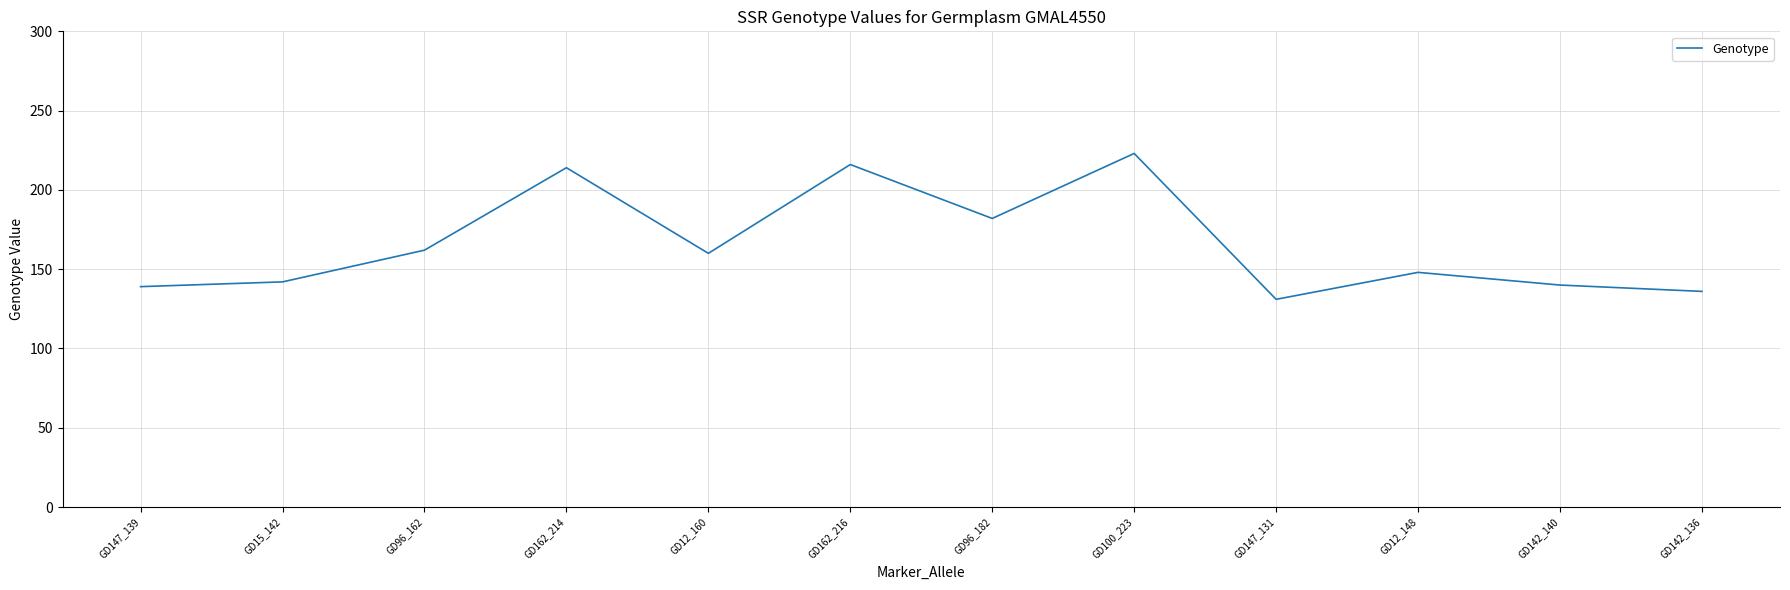

Which label corresponds to the smallest value in the chart?

GD147_131